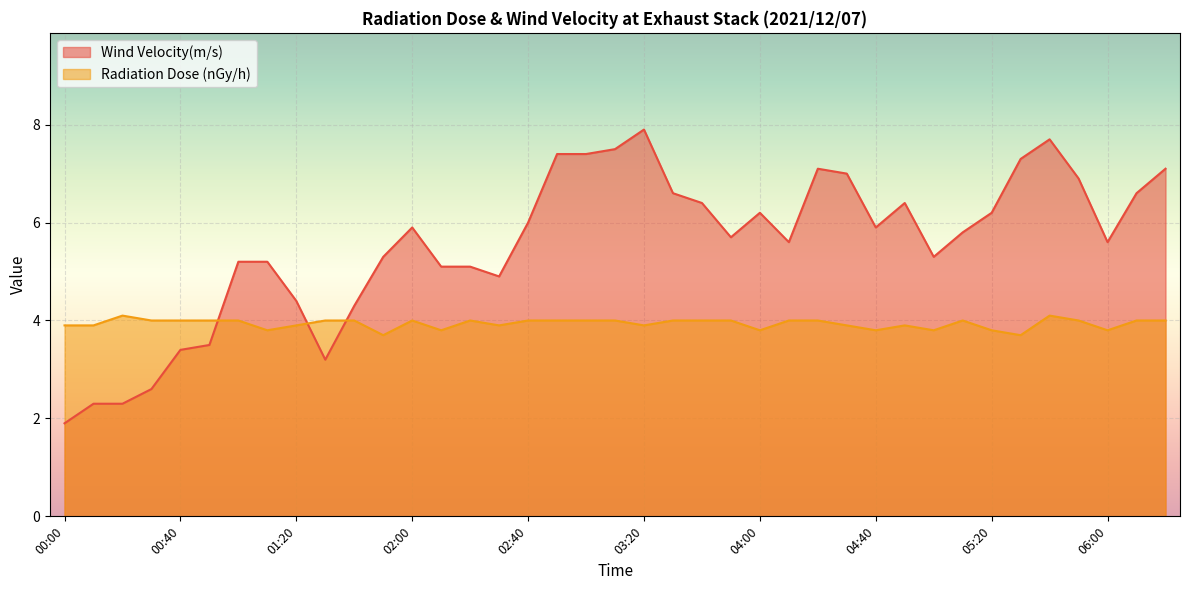

True or false: Wind Velocity(m/s) and Radiation Dose (nGy/h) intersect in this chart.

True